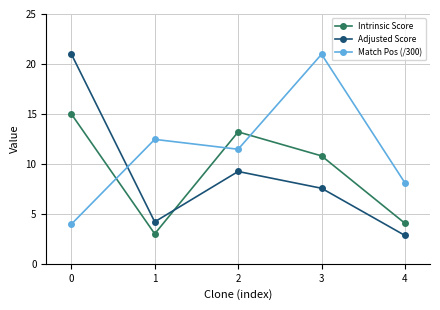

How many interior local peaks does the Adjusted Score series have?

1